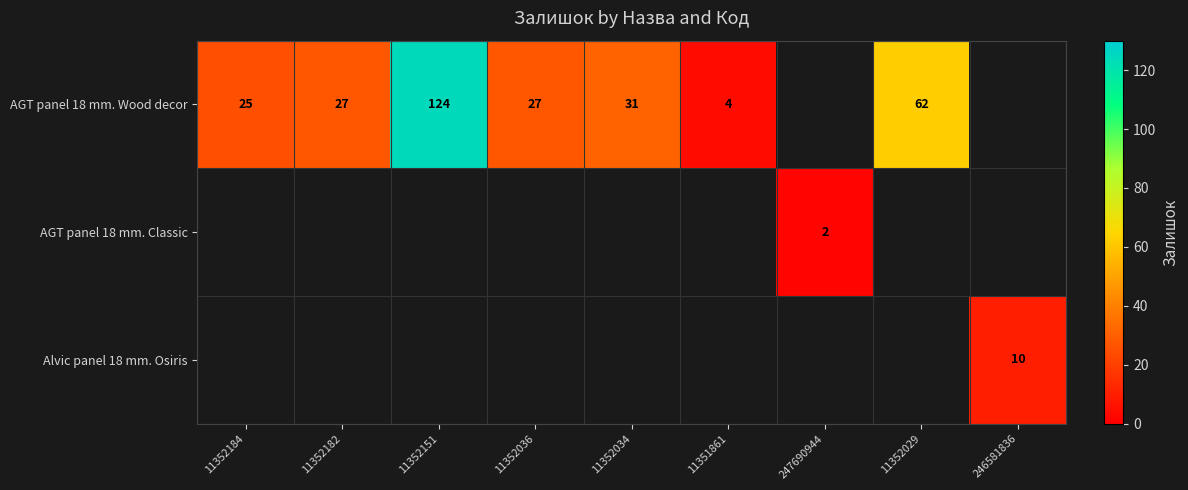

How many categories are shown in the chart?

9